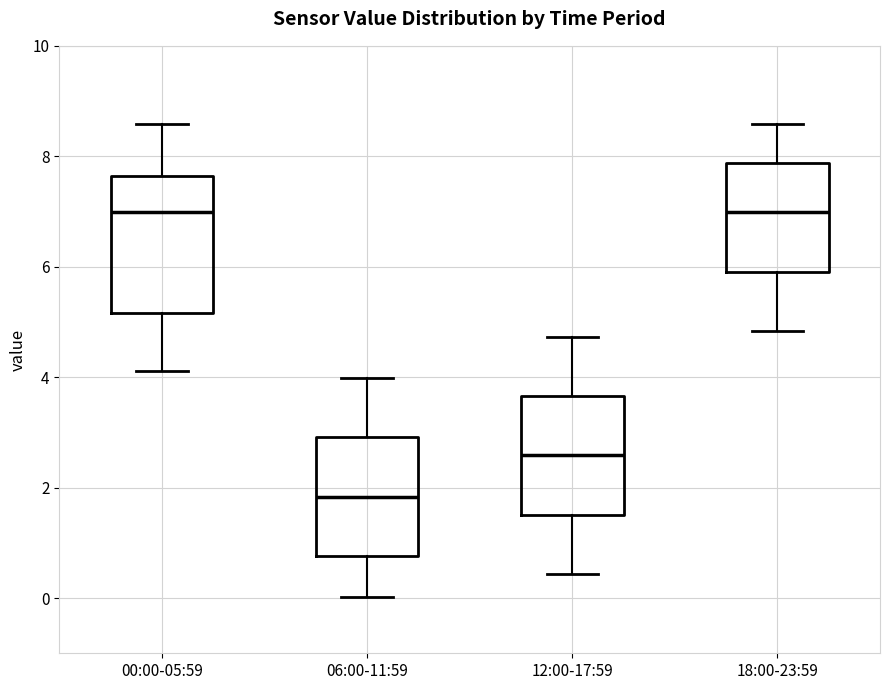

Where does the upper whisker of the box for 12:00-17:59 end on the y-axis? The values are not printed on the chart, so give them approximately, as read against the axis.

4.8